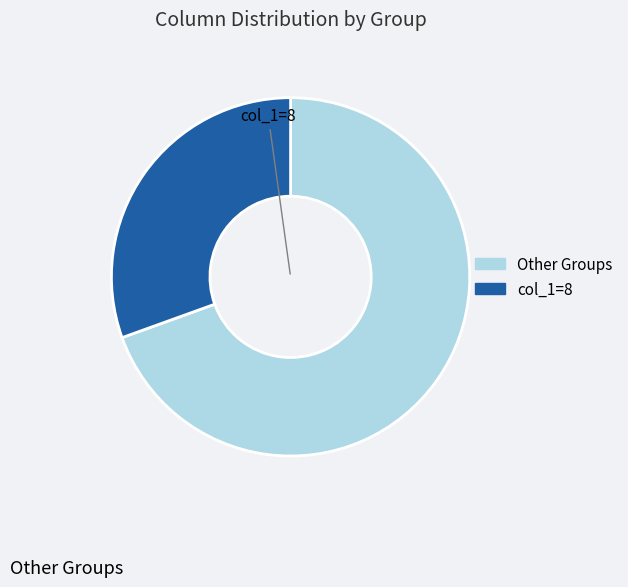

Is there any slice that represents more than half of the pie?

Yes